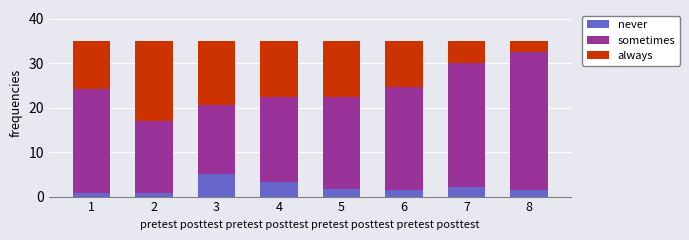

Count the number of categories in the chart.

8